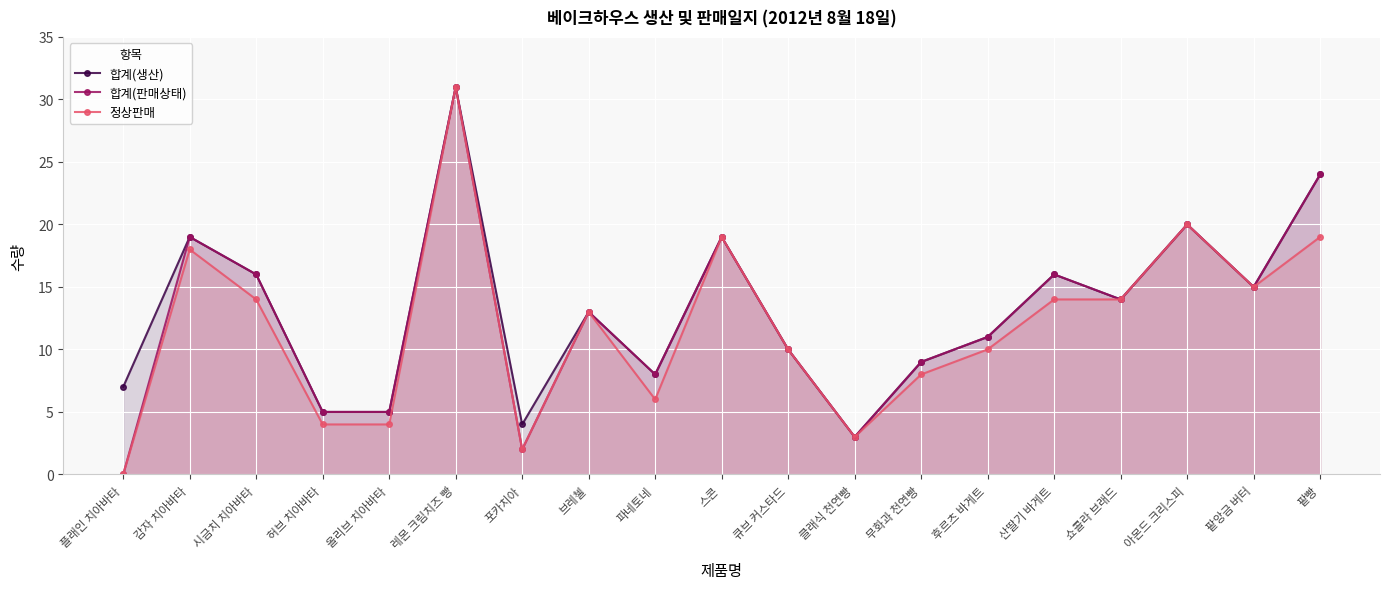

True or false: 합계(판매상태) has more than 1 points higher than both neighbors.

True